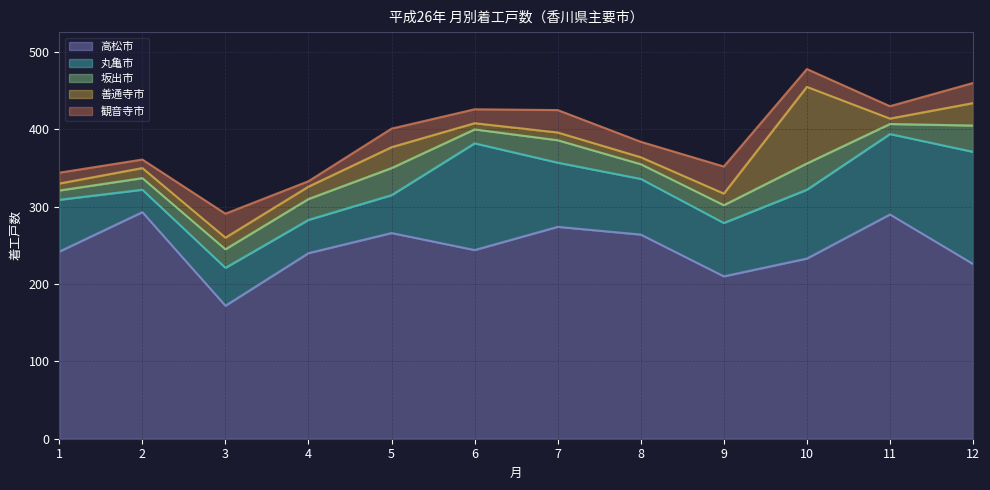

How many data points does each series have?

12